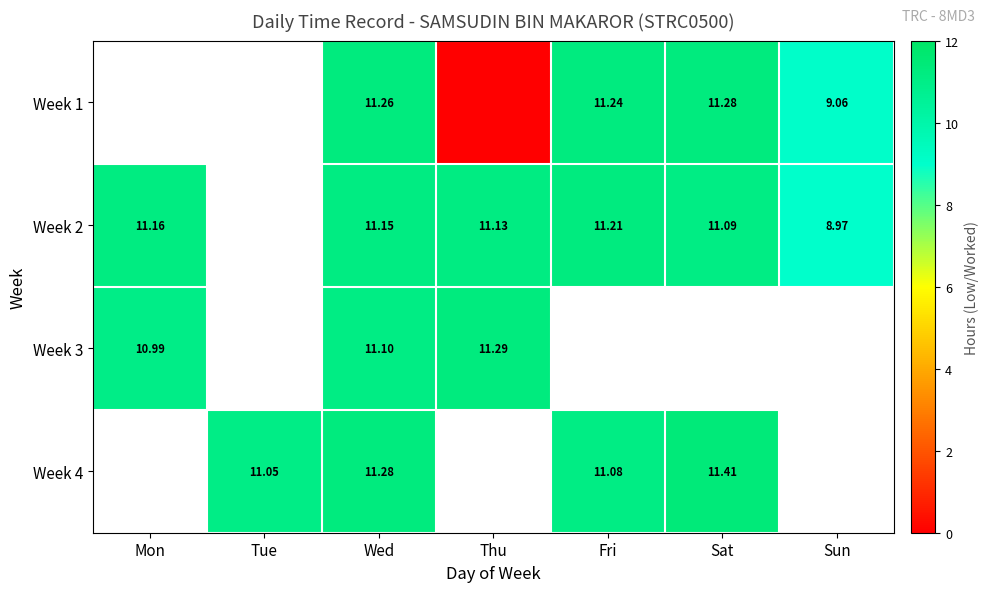

At which category is the sum across all series the highest?

Wed